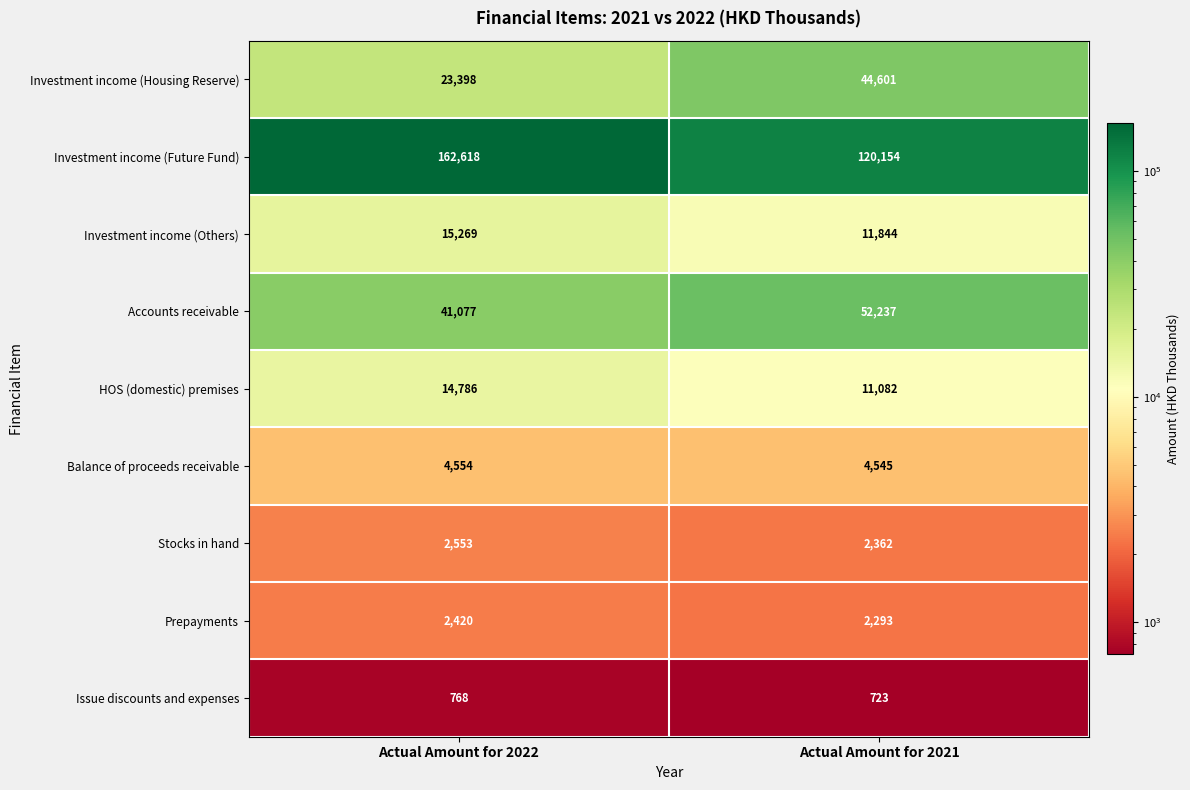

Which series has the largest total across all categories?

Investment income (Future Fund)